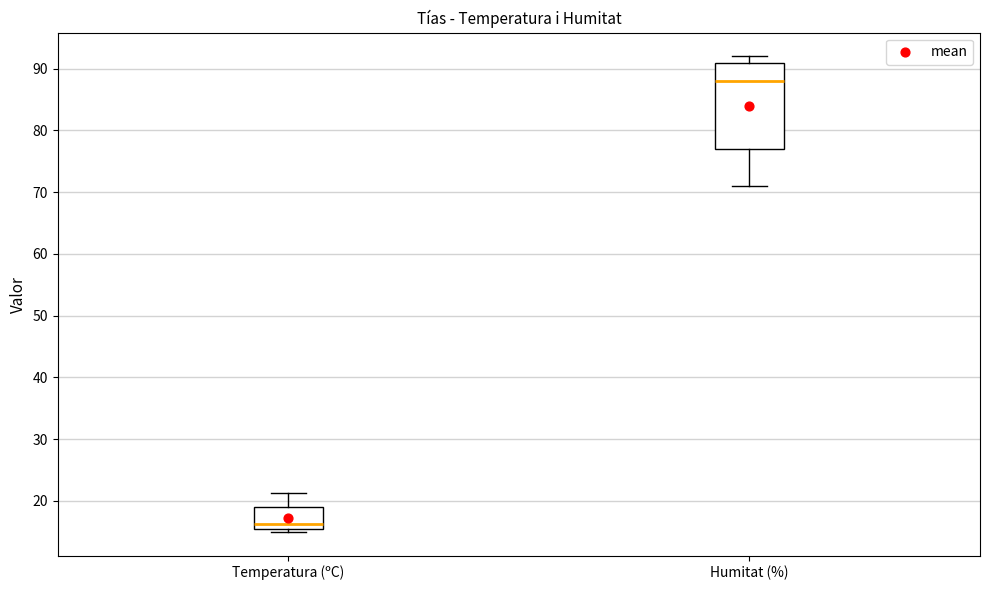

Reading left to right, read every box against the y-axis: the position of its median line, the range the box covers, and the ends of its whiskers. The values are not printed on the chart, so give them approximately, as read against the axis.

Temperatura (ºC): median 16, box 15 to 19, whiskers 15 (just below the box's lower edge) to 21
Humitat (%): median 88, box 77 to 91, whiskers 71 to 92